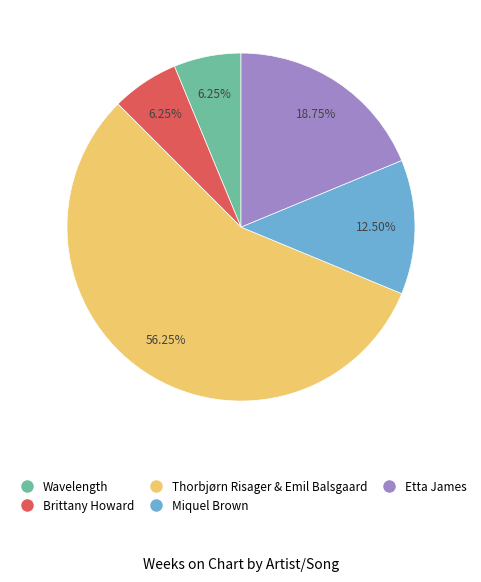

How many segments does this pie chart have?

5